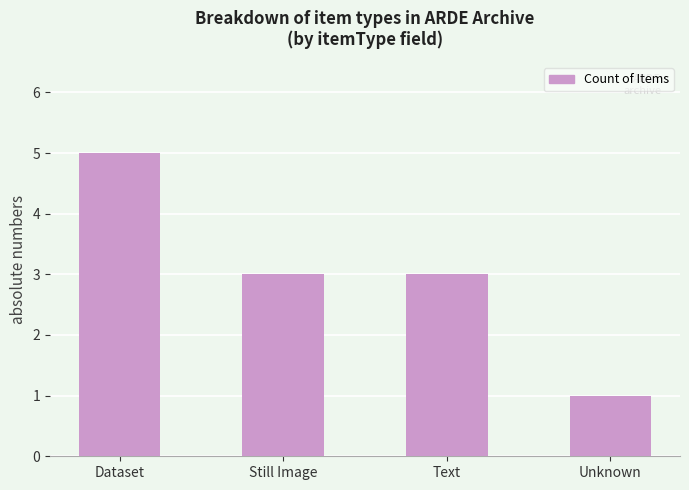

Reading left to right, what are all the values shown in this chart?

5	3	3	1